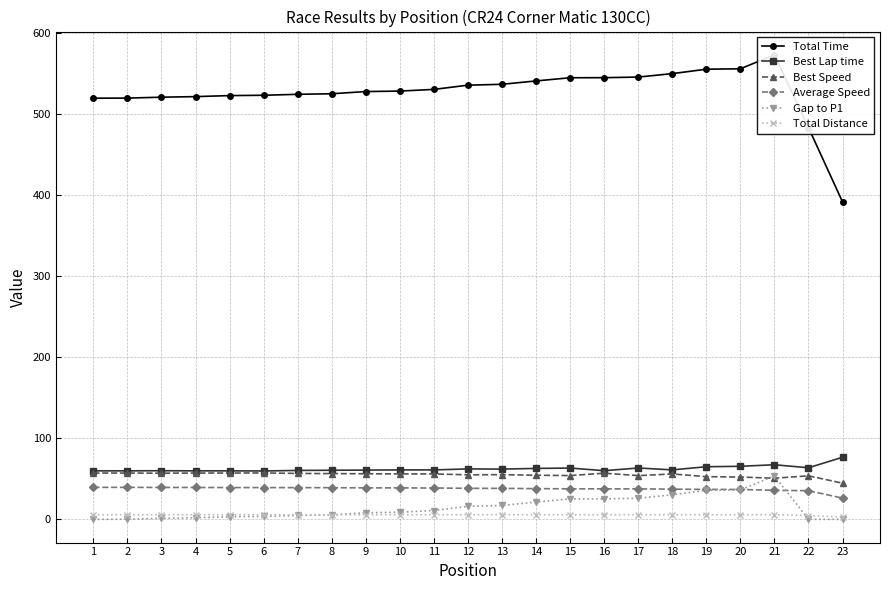

What is the difference between the highest and lowest values at 18?

544.3